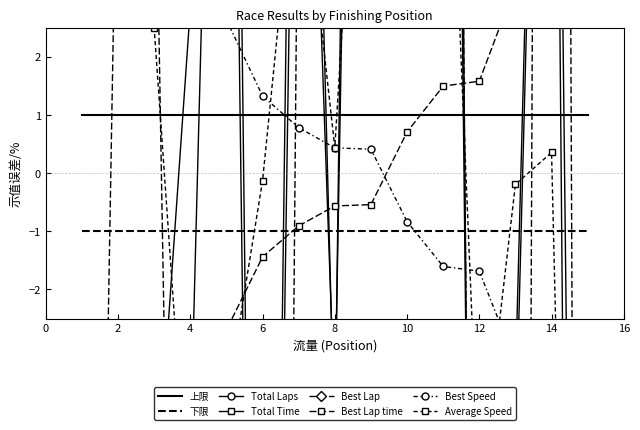

True or false: 下限 and 上限 cross at least once.

False